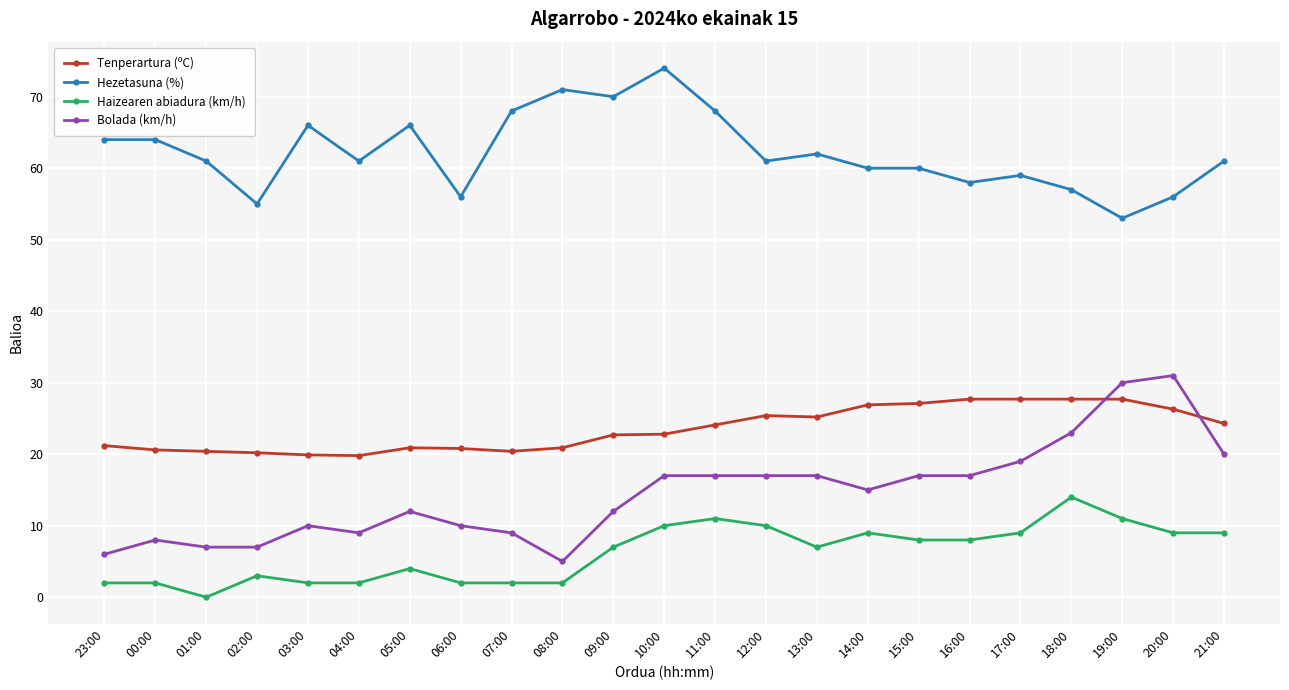

What are all the series names shown in the legend?

Tenperartura (ºC), Hezetasuna (%), Haizearen abiadura (km/h), Bolada (km/h)